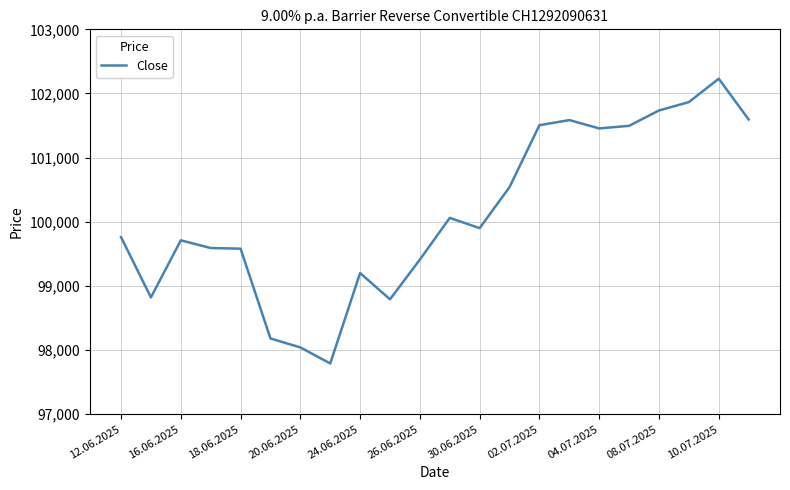

What is the greatest value displayed?

102230